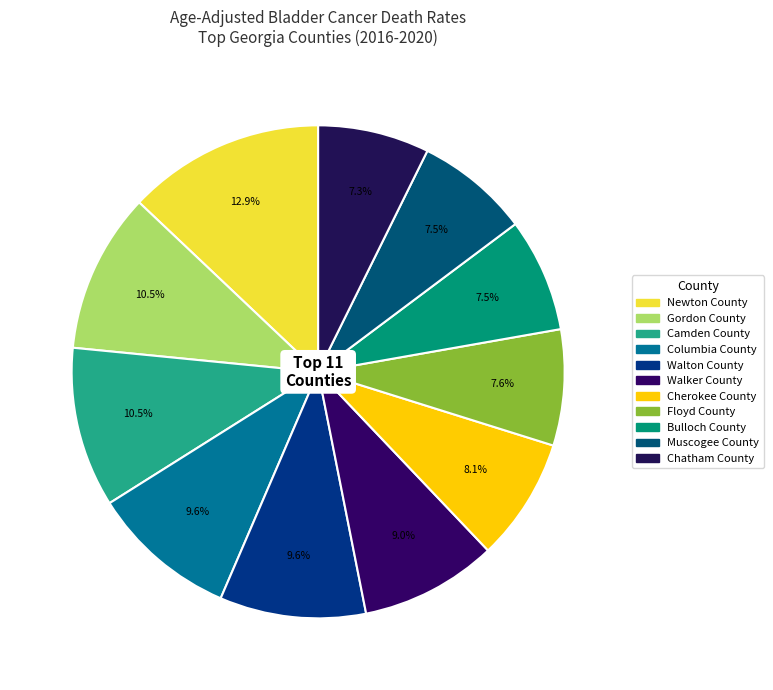

To the nearest percent, what is the difference between the Gordon County and Bulloch County slice percentages?

3%